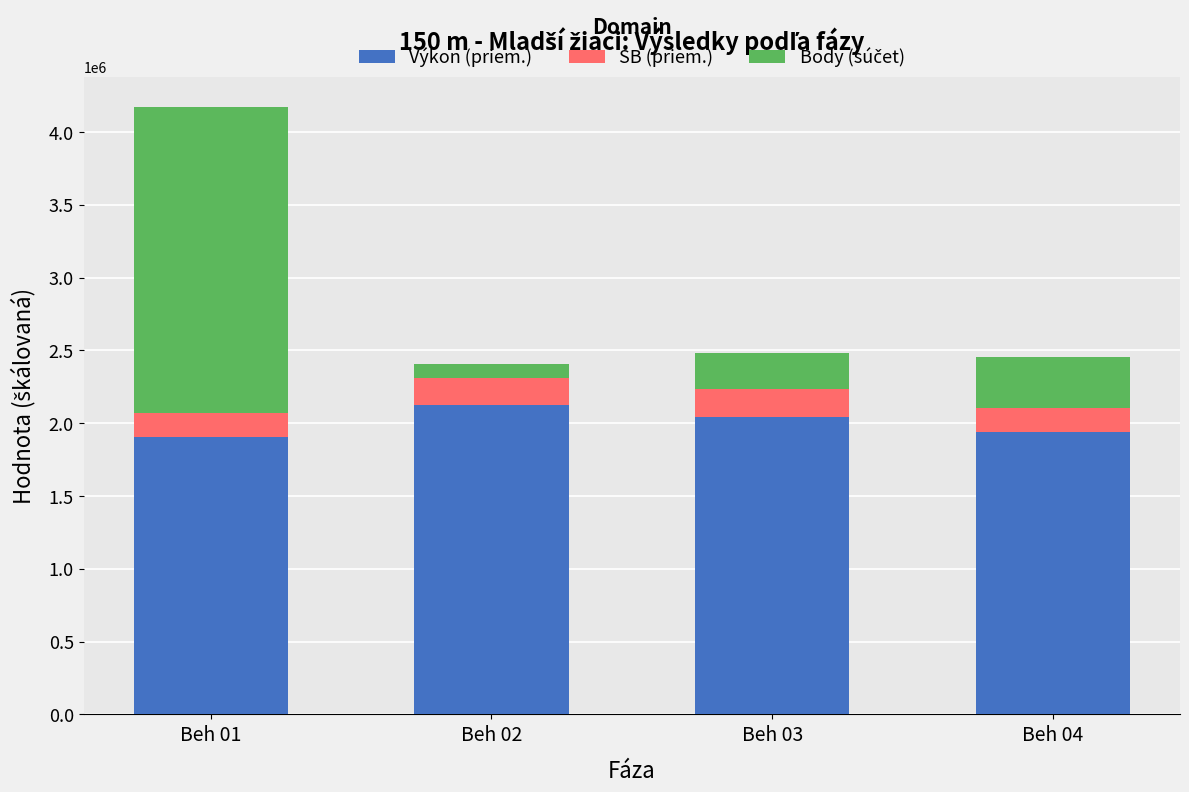

What is the maximum value for Výkon (priem.)?

2122350.0